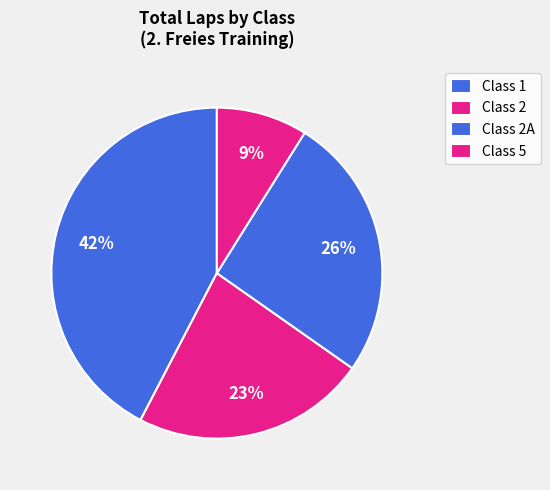

Does any single category account for the majority?

No